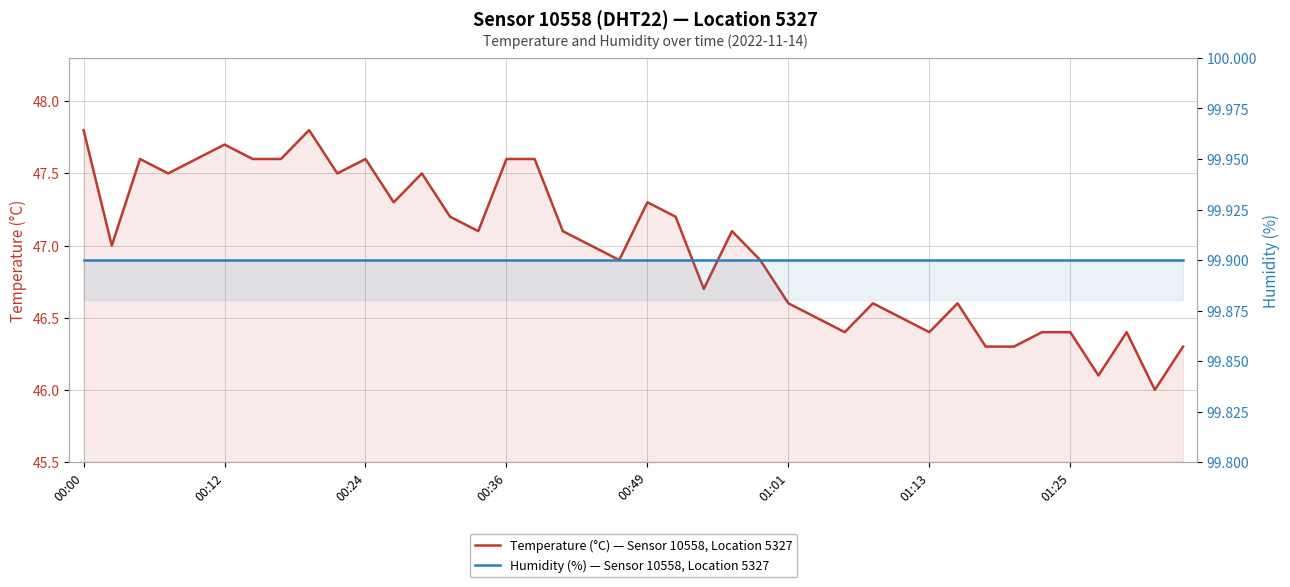

Does the chart have visible grid lines?

Yes